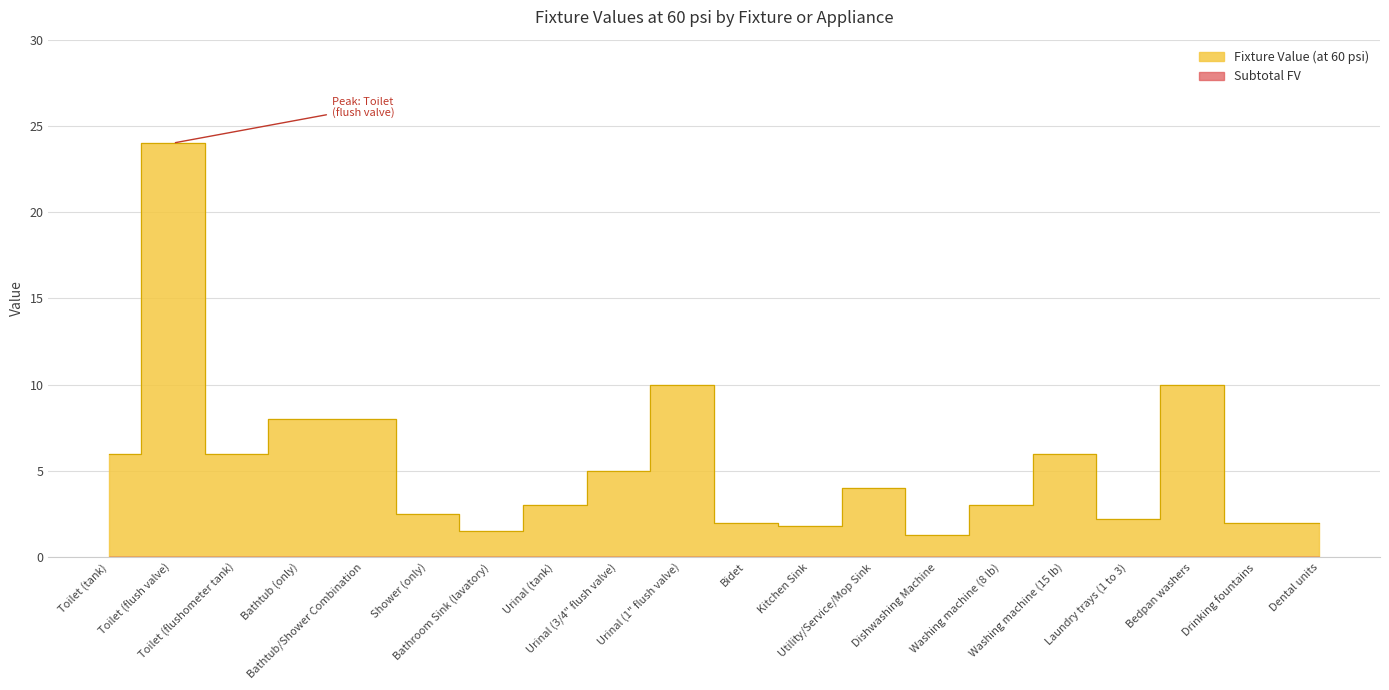

What position from the right is Urinal (3/4" flush valve)?

12